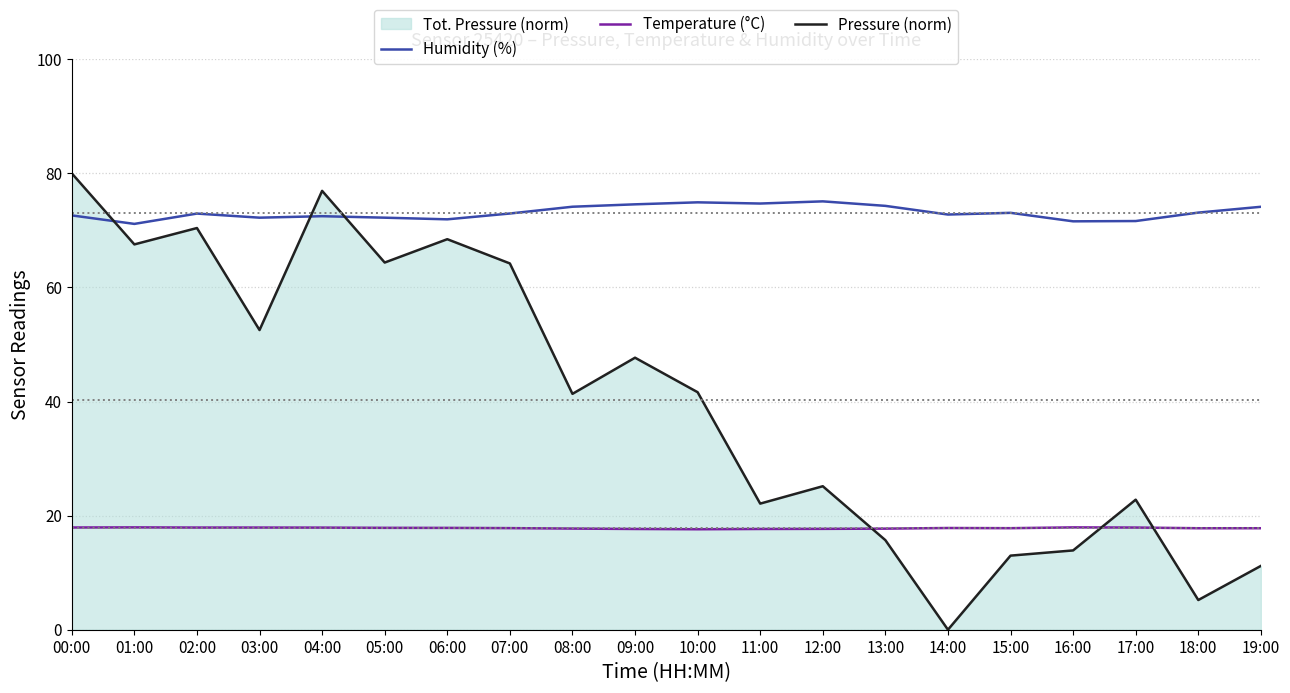

How many intersections are there between Humidity (%) and Pressure (norm)?

3